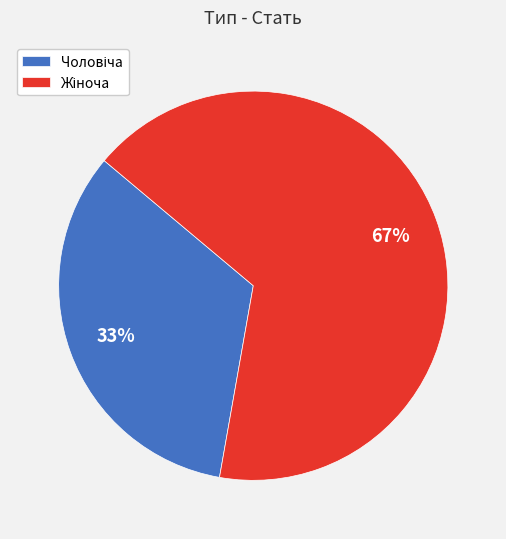

Does any single category account for the majority?

Yes